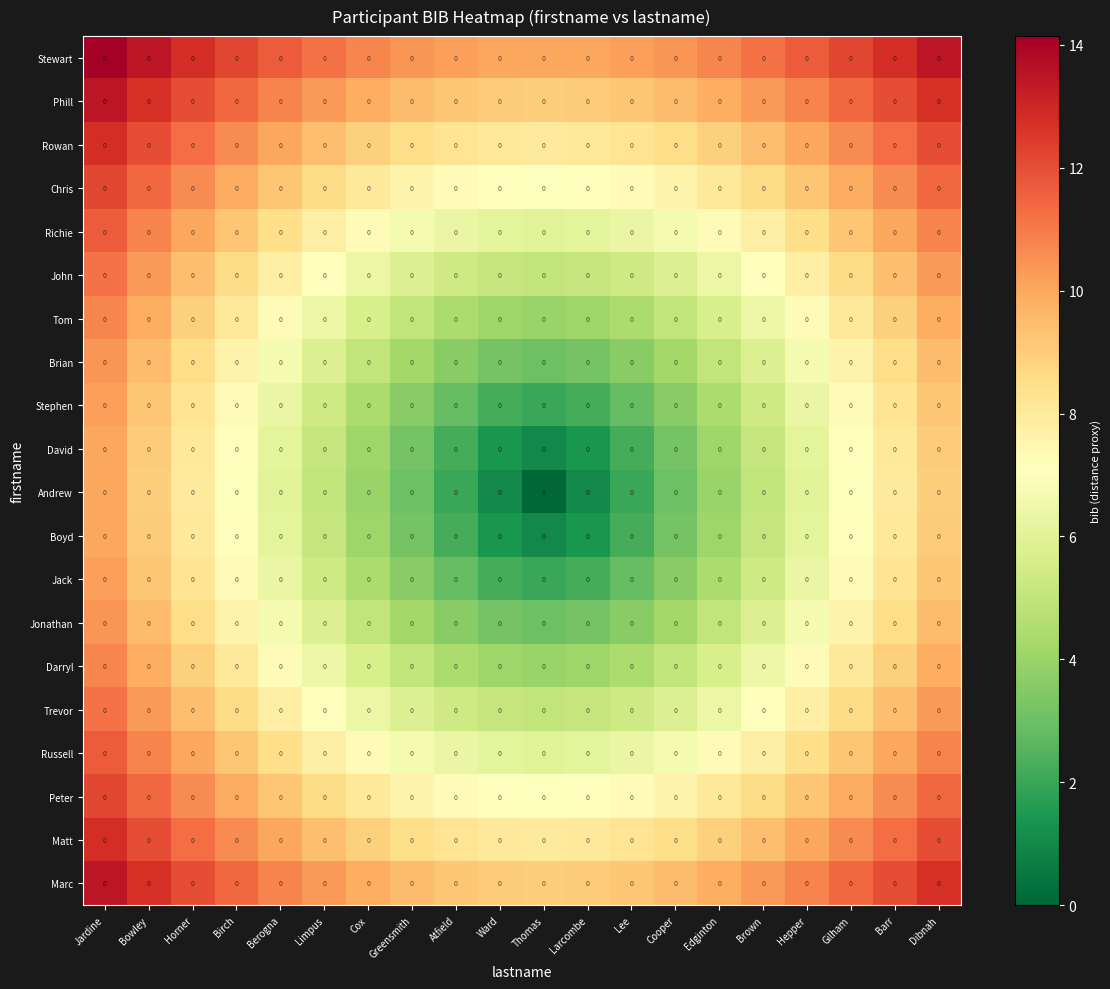

Is the value of Chris at Limpus greater than the value of Russell at Atfield?

Yes